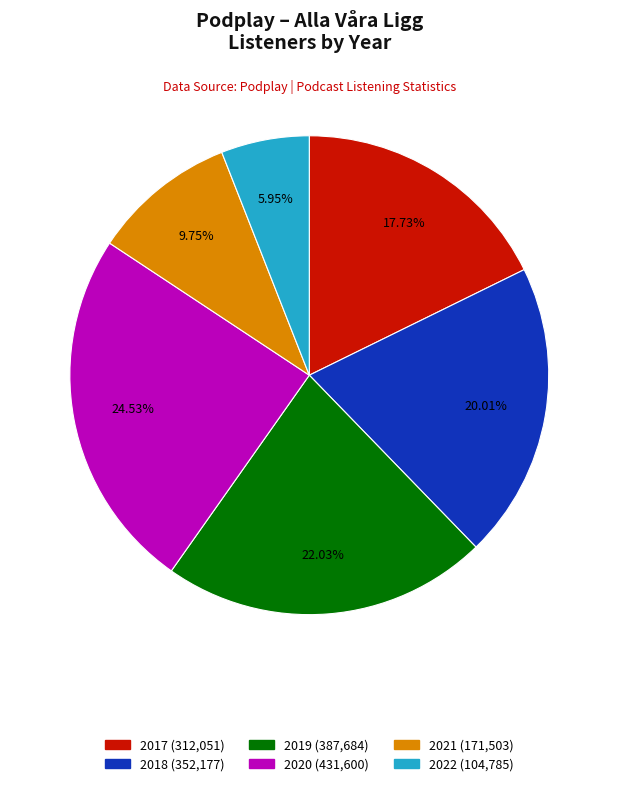

Which slice is the largest?

2020